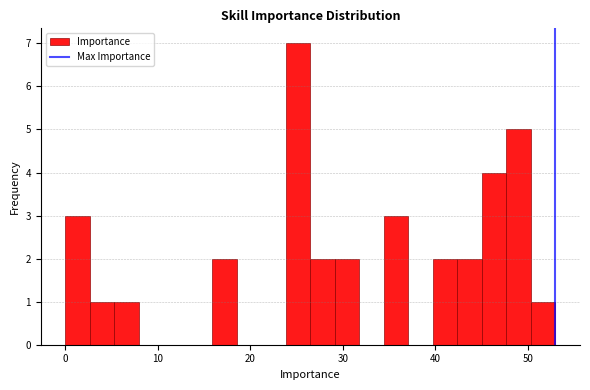

Around what value on the x-axis is the tallest bar? Give the approximate position of its centre, as read against the axis.

25